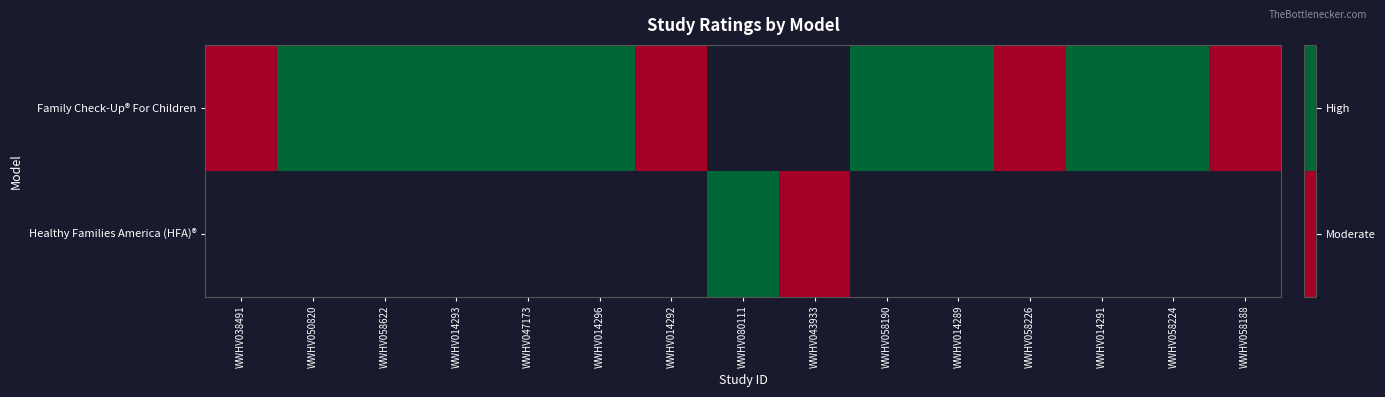

What is the maximum value shown in the chart?

2.0